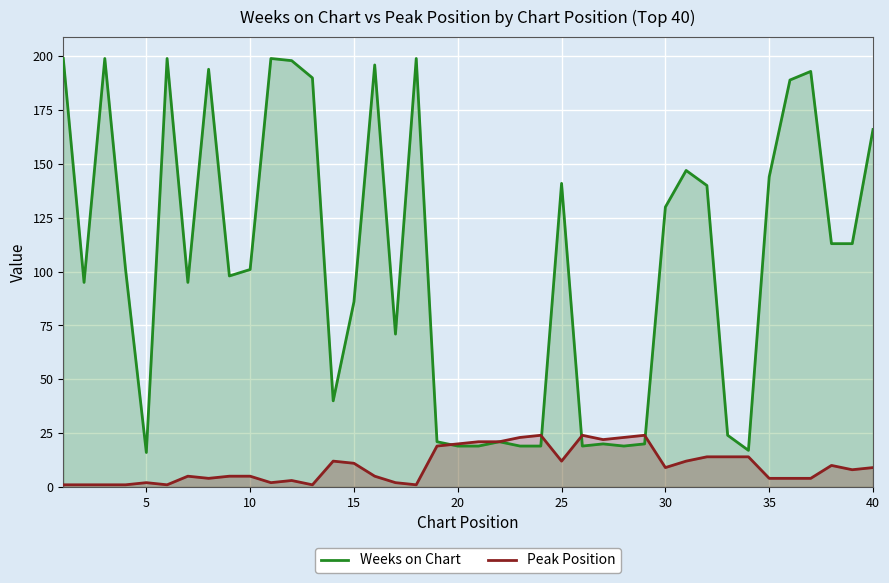

Does the chart display data point markers on the line(s)?

No